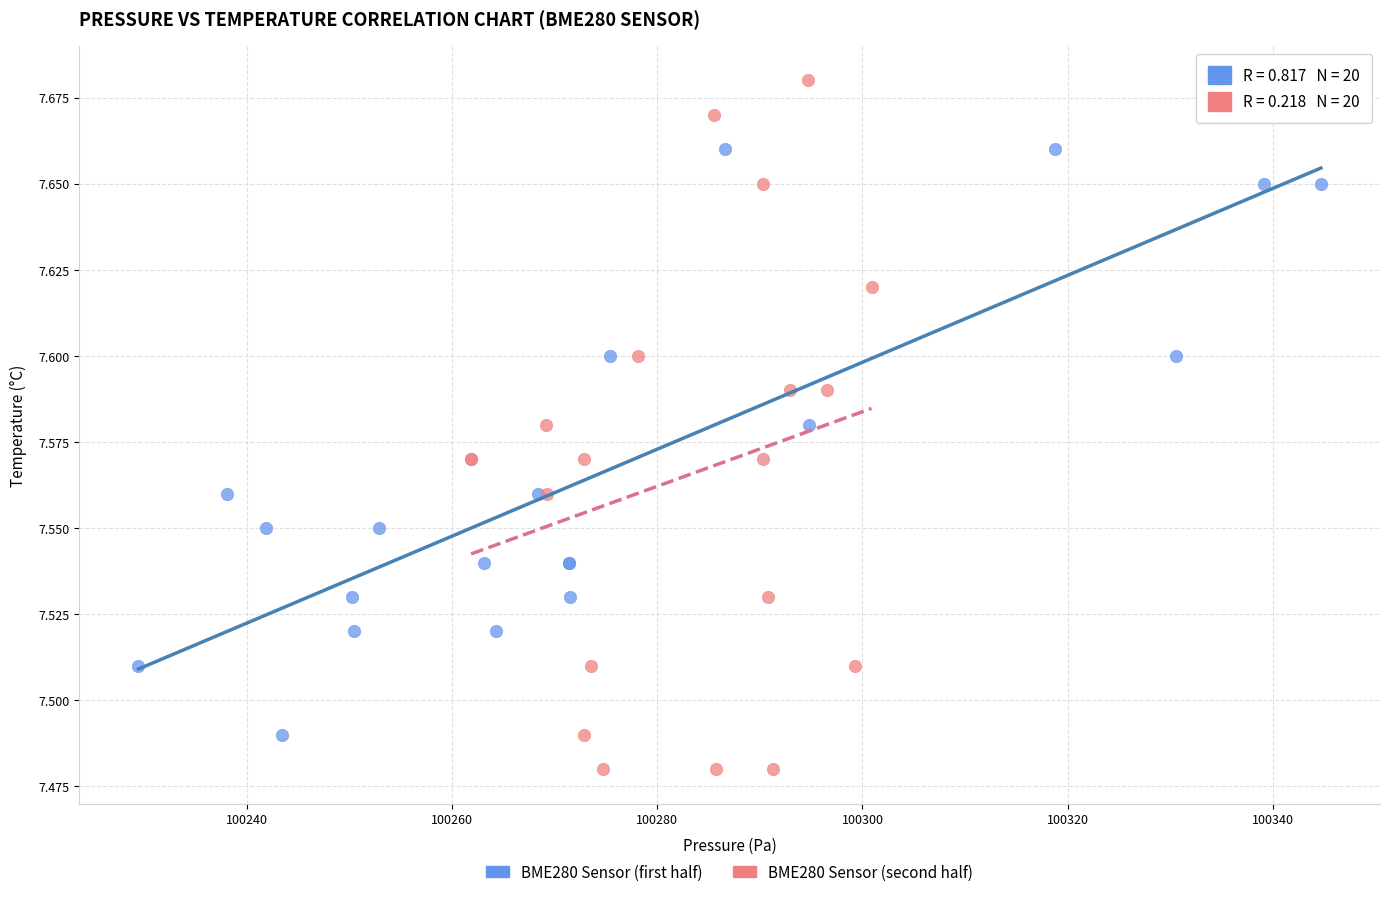

Which series has the widest spread of Y values?

BME280 Sensor (second half)